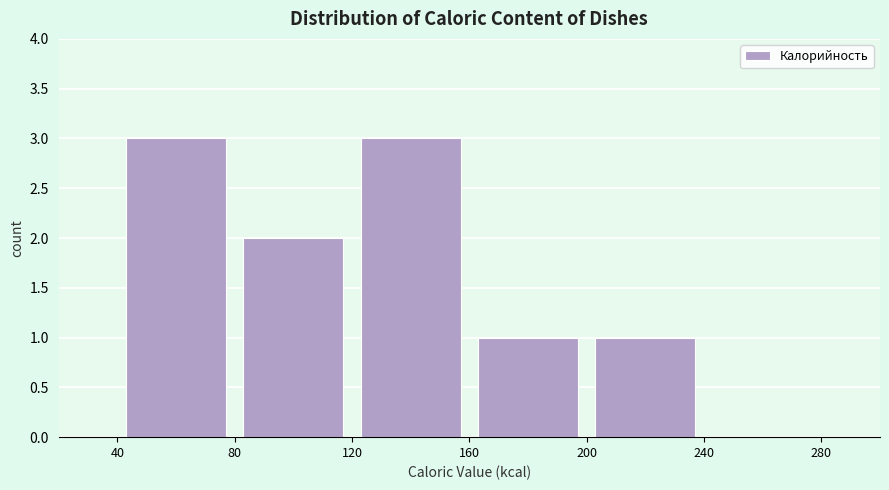

Reading left to right, list every bar in this chart as the range it spans on the x-axis followed by its height. The values are not printed on the chart, so give them approximately, as read against the axis.

40 to 80: 3
80 to 120: 2
120 to 160: 3
160 to 200: 1
200 to 240: 1
240 to 280: 0